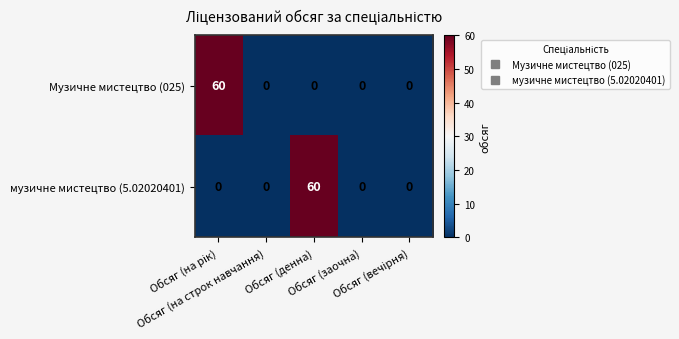

What is the average value of the музичне мистецтво (5.02020401) series?

12